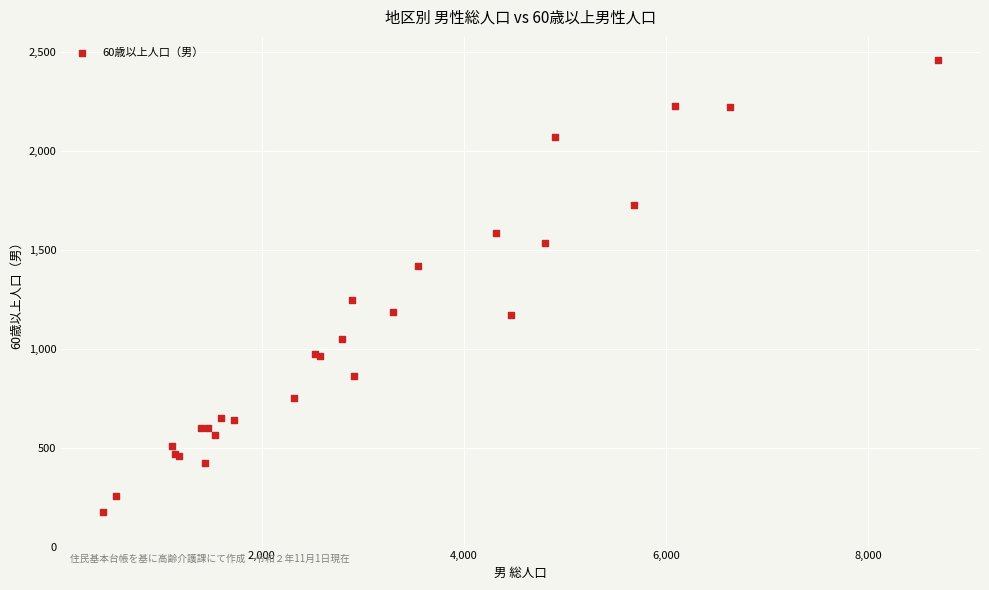

What Y value in the scatter plot is closest to 1319?

1245